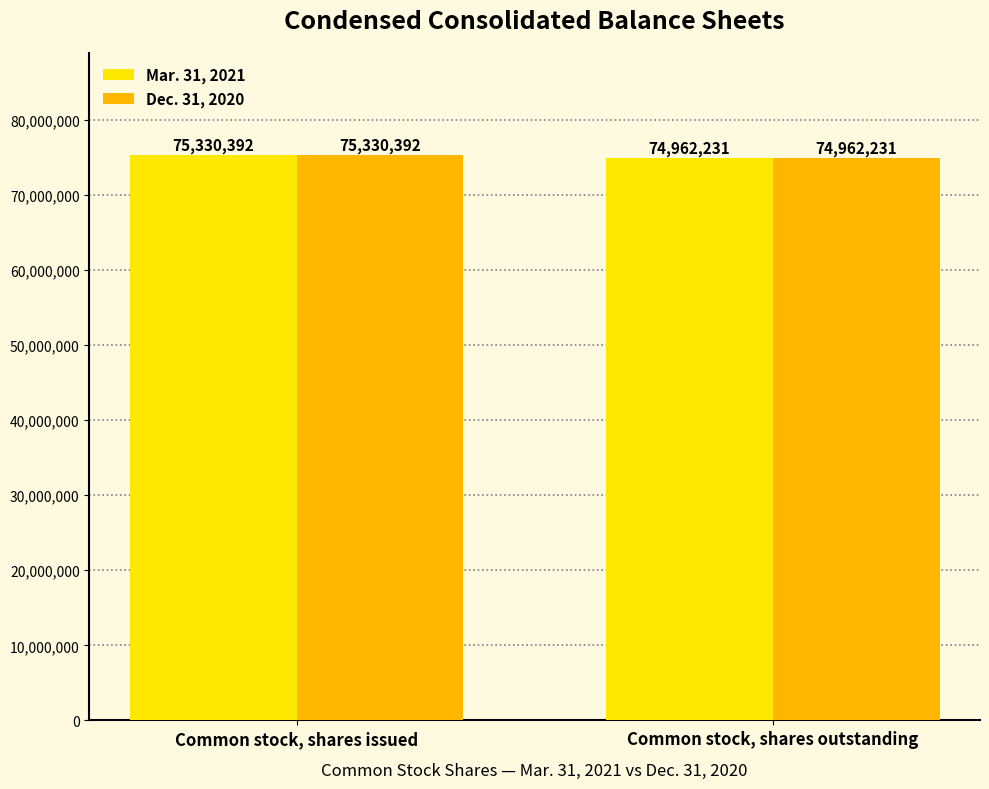

Reading right to left, what are all the values shown in this chart?

Mar. 31, 2021: Common stock, shares outstanding=74962231	Common stock, shares issued=75330392
Dec. 31, 2020: Common stock, shares outstanding=74962231	Common stock, shares issued=75330392